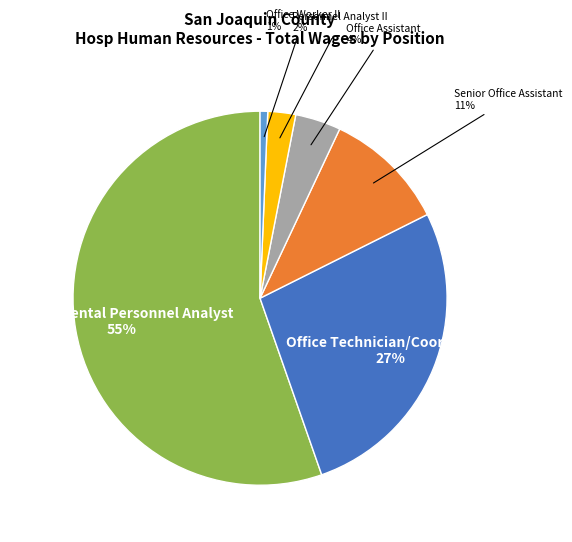

True or false: Personnel Analyst II accounts for 2% of the total.

True